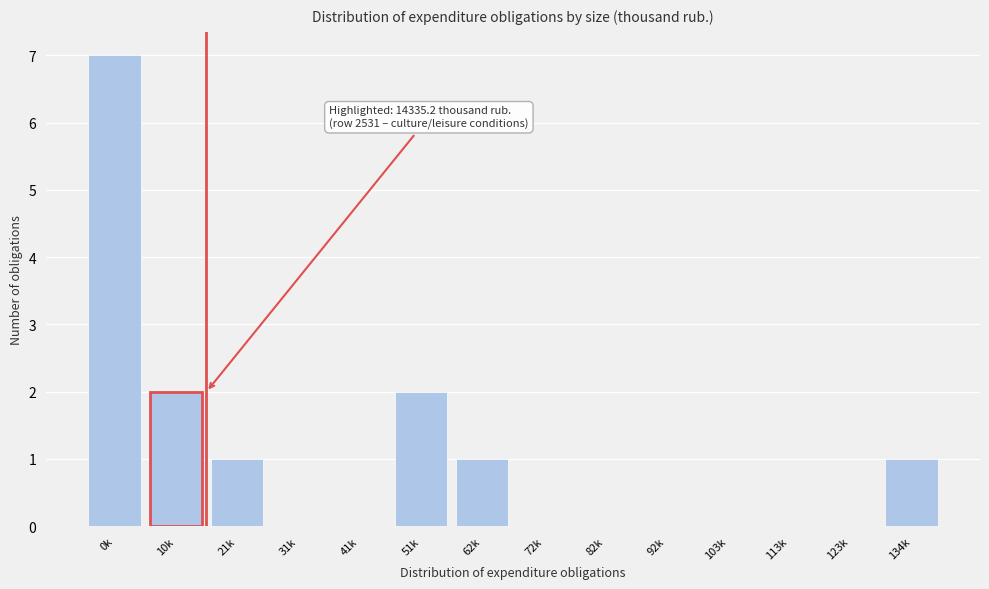

Reading left to right, what are all the values shown in this chart?

0k=7	10k=2	21k=1	31k=0	41k=0	51k=2	62k=1	72k=0	82k=0	92k=0	103k=0	113k=0	123k=0	134k=1